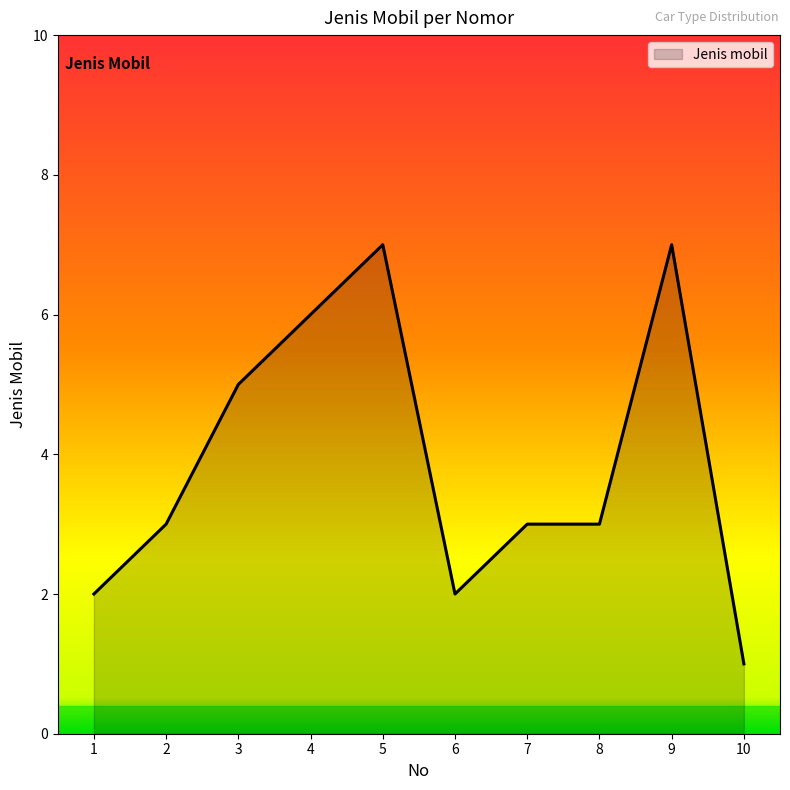

What is the approximate value at 3?

5